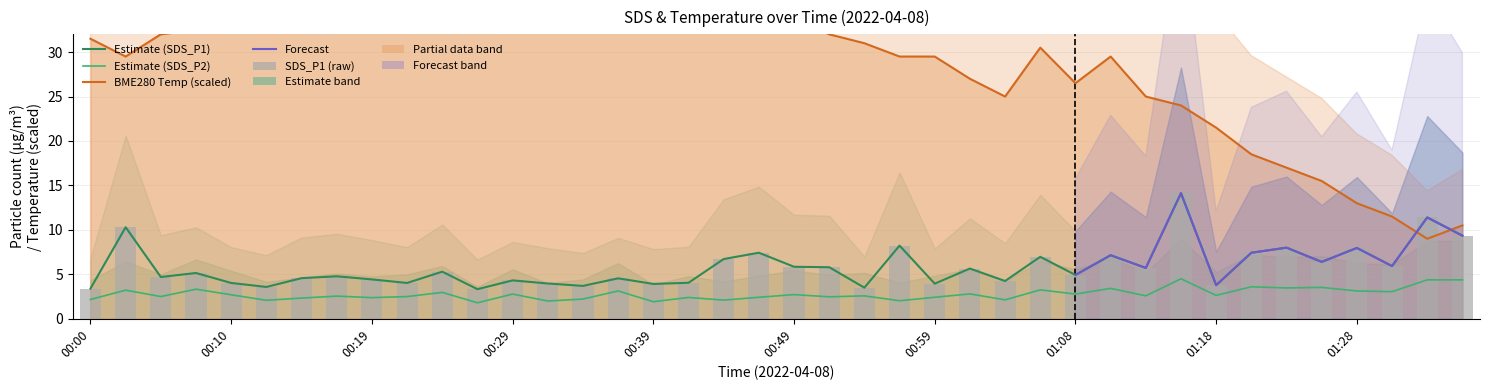

What is the label of the 24th bar from the left?

00:56